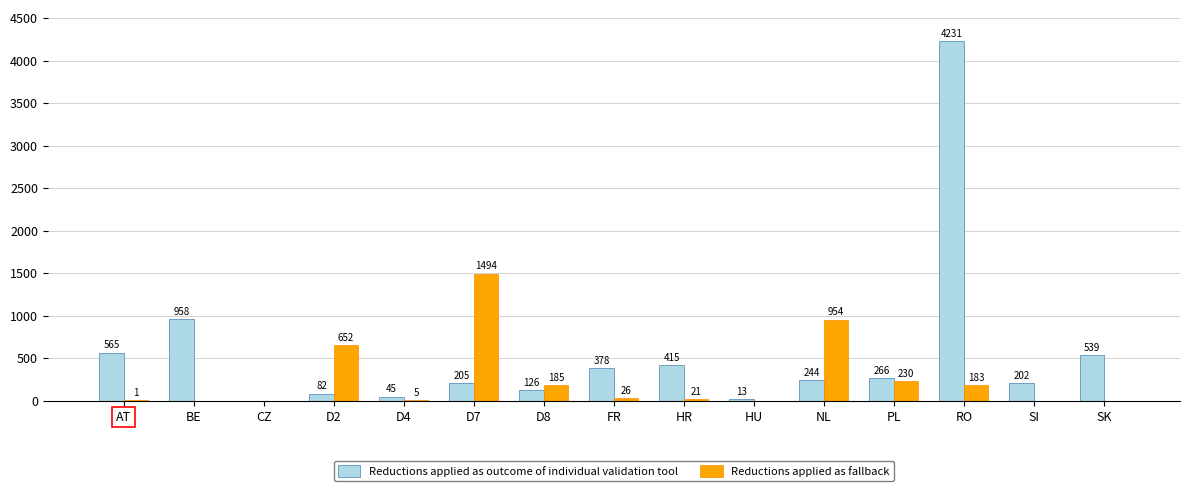

Which series has the largest range (max minus min)?

Reductions applied as outcome of individual validation tool